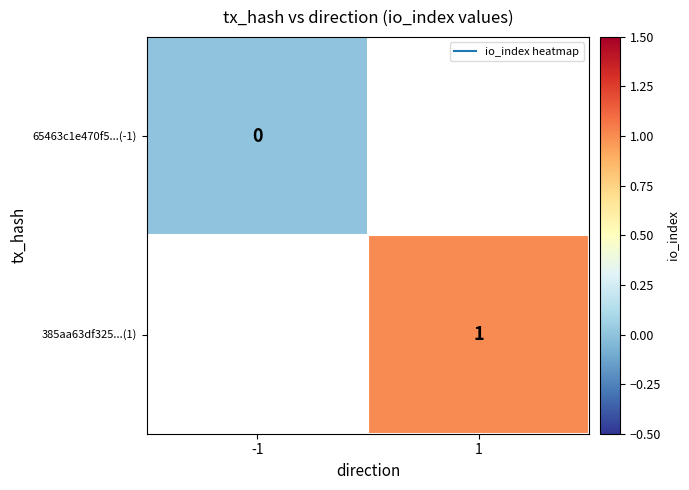

At how many categories does at least one series exceed 0?

1